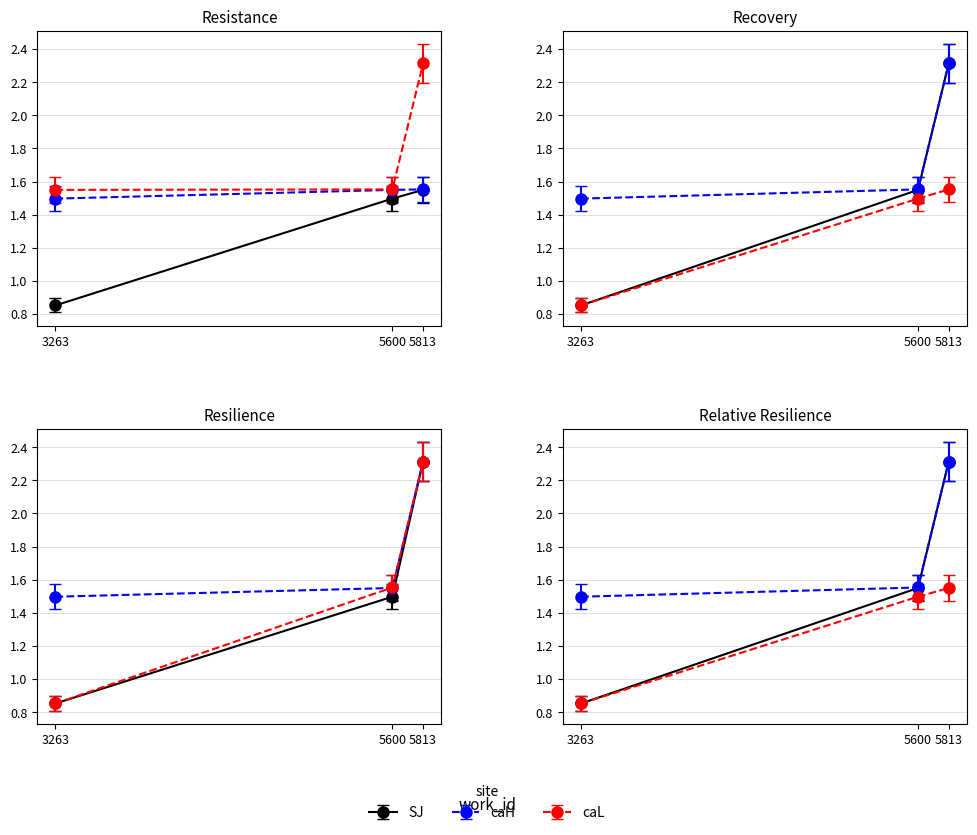

Where is SJ nearest to the value 1?

3263